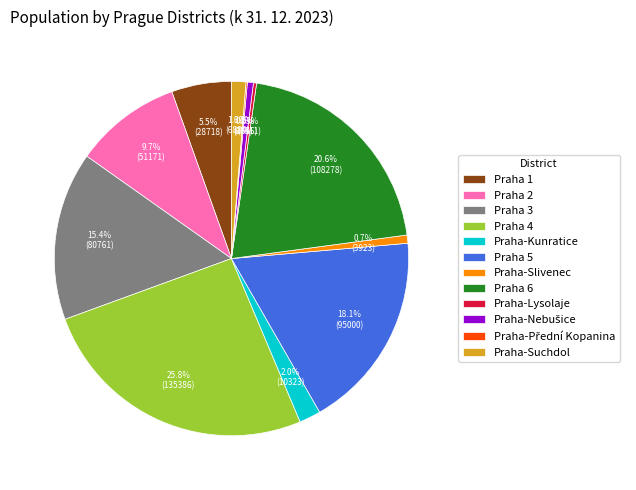

To the nearest percent, what is the combined percentage of Praha-Suchdol and Praha-Lysolaje?

2%